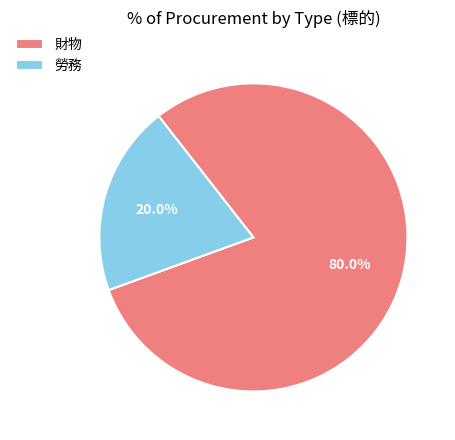

Is it true that 財物 is 92% of the pie?

False